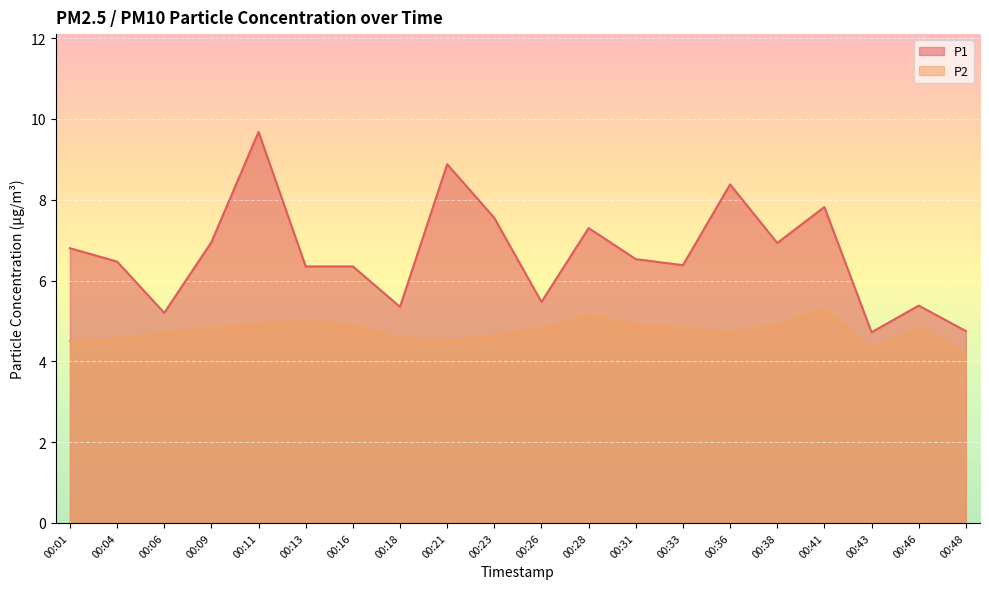

True or false: P2 has a value of 7.2 at 00:31.

False